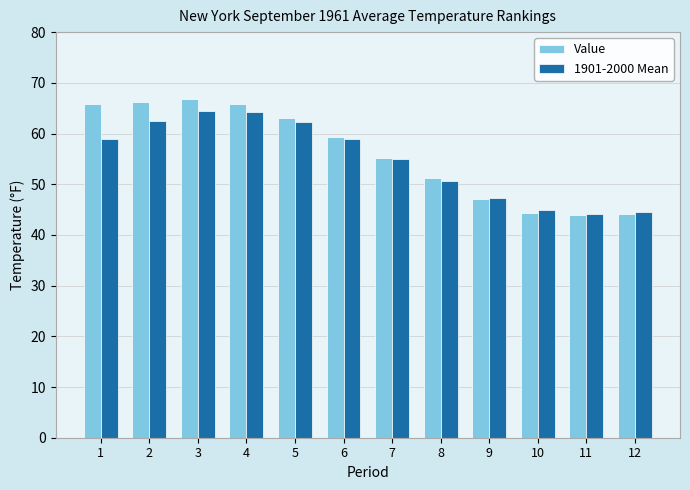

How many groups of bars are there?

12